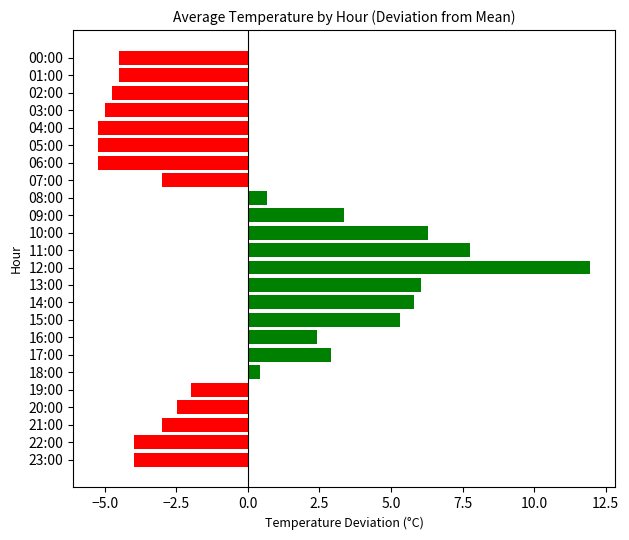

Between 20:00 and 22:00, which is larger?

20:00